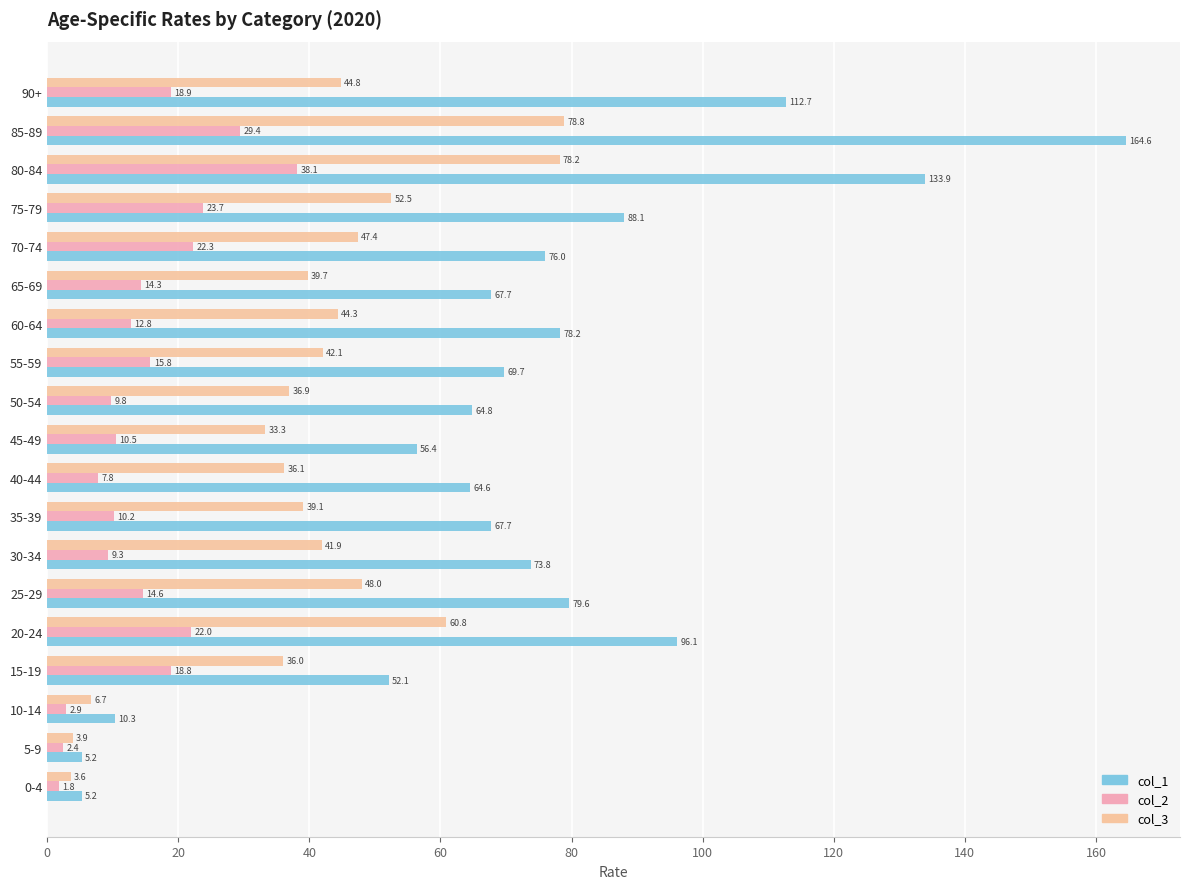

How many data points in col_1 are above 69?

10